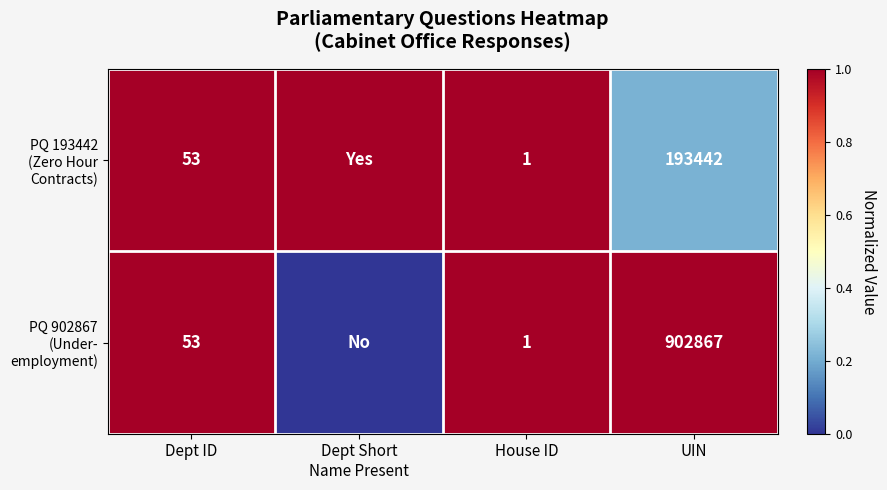

What is the difference between the second highest and minimum values in the PQ 193442 (Zero Hour Contracts) series?

0.8